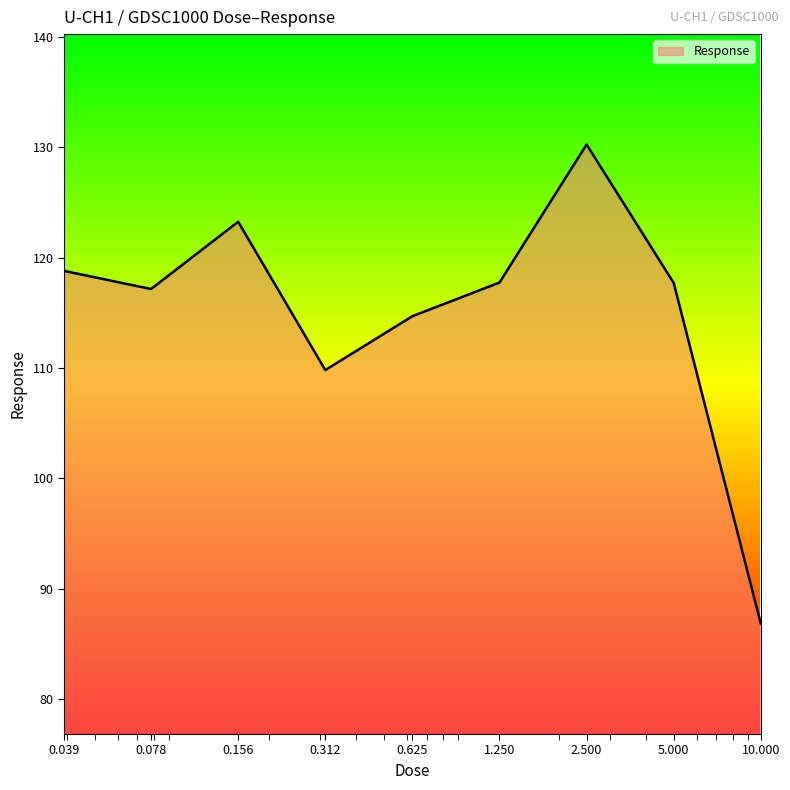

What is the sum of all values?

1036.3